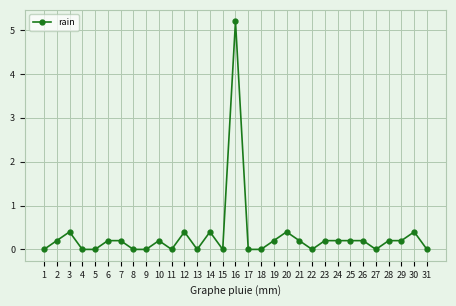

At which category does the data reach its first local peak?

3